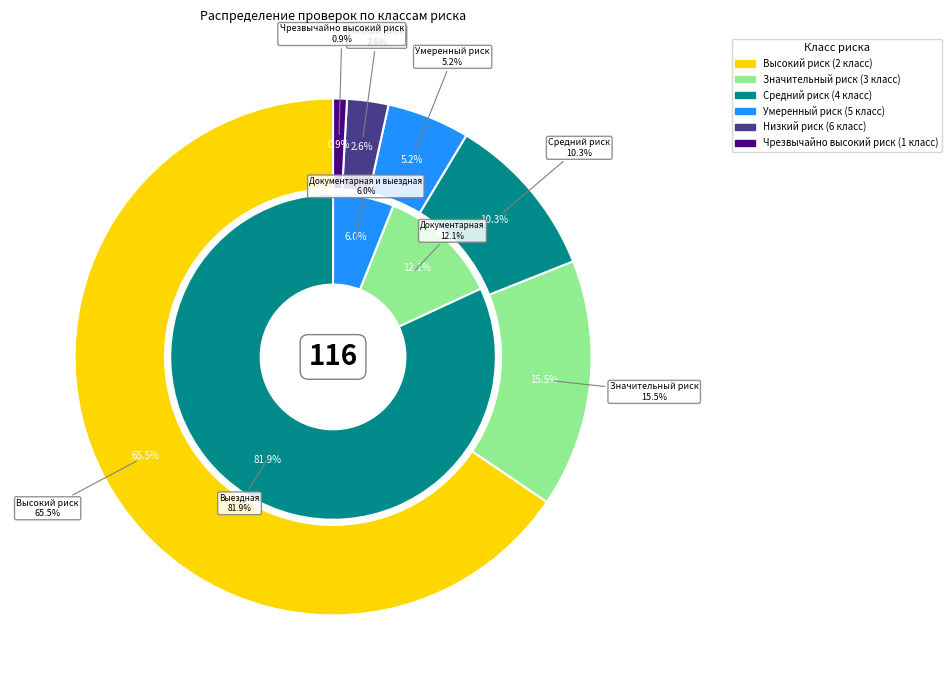

What percentage is NOT represented by Средний риск (4 класс)?

89.7%